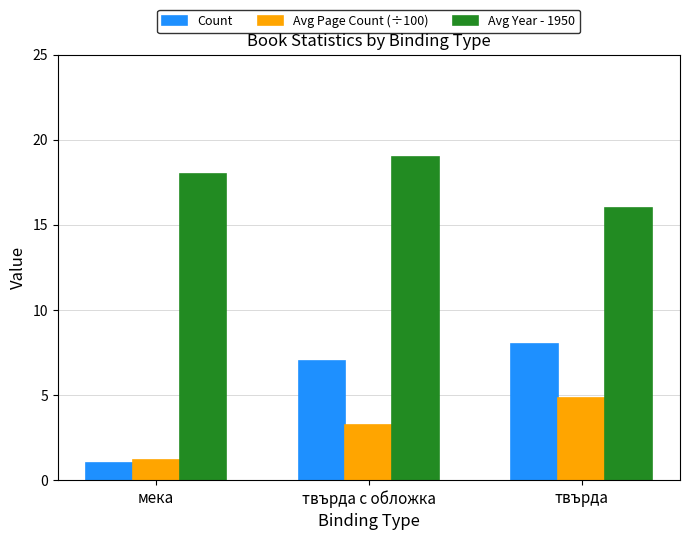

What are all the series names shown in the legend?

Count, Avg Page Count (÷100), Avg Year - 1950